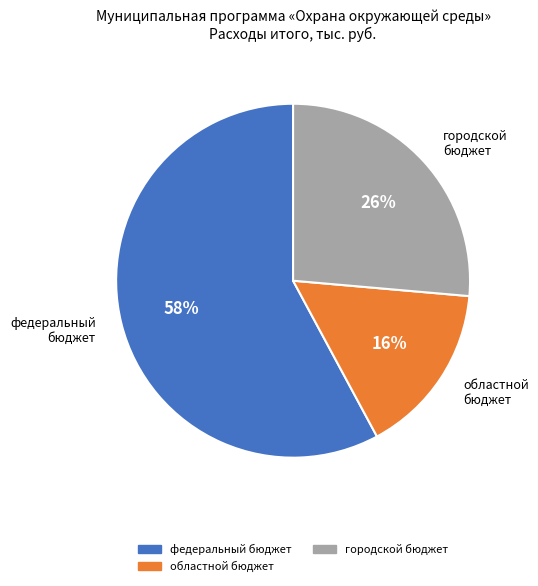

To the nearest percent, what is the average slice percentage?

33%